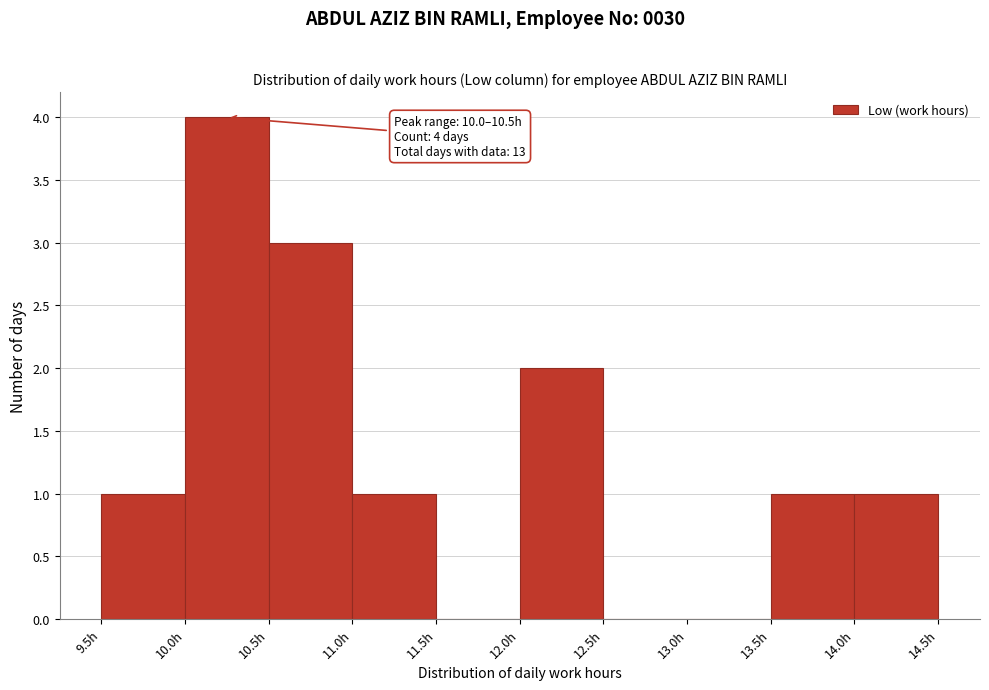

Over which range of the x-axis is the bar tallest?

10.0 to 10.5